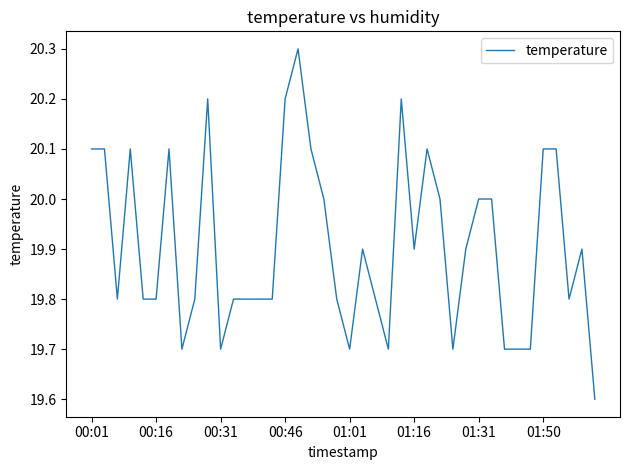

What is the maximum value shown in the chart?

20.3